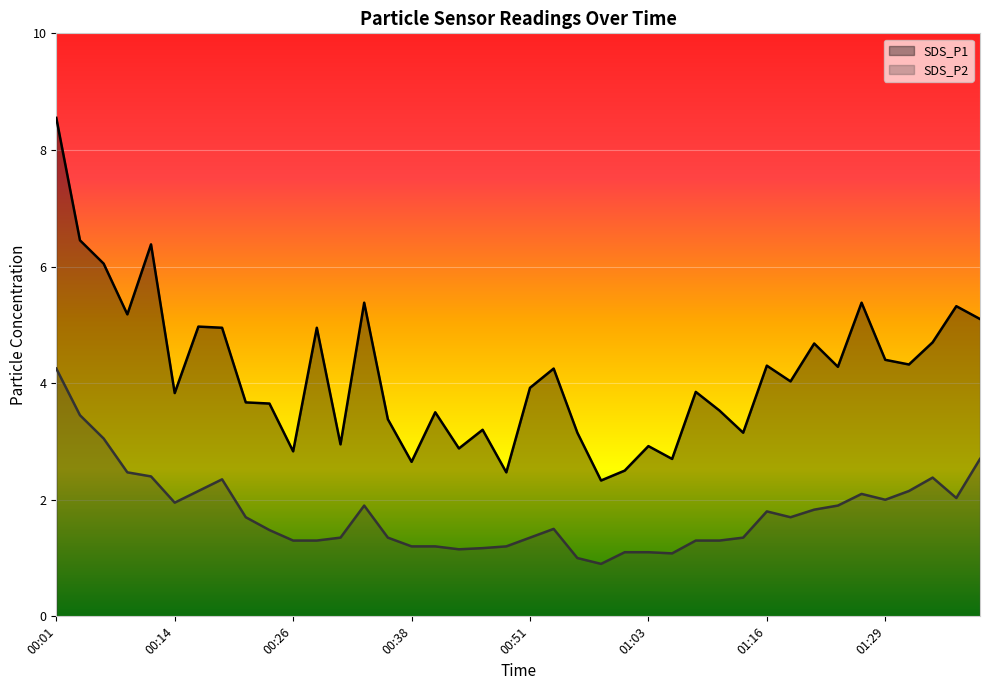

Rank the series at 01:16 from highest to lowest value.

SDS_P1, SDS_P2